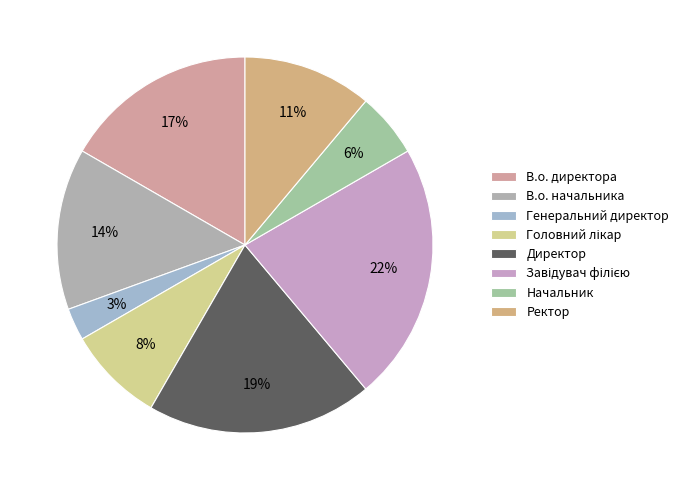

What is the total percentage of Головний лікар and Начальник?

13.9%